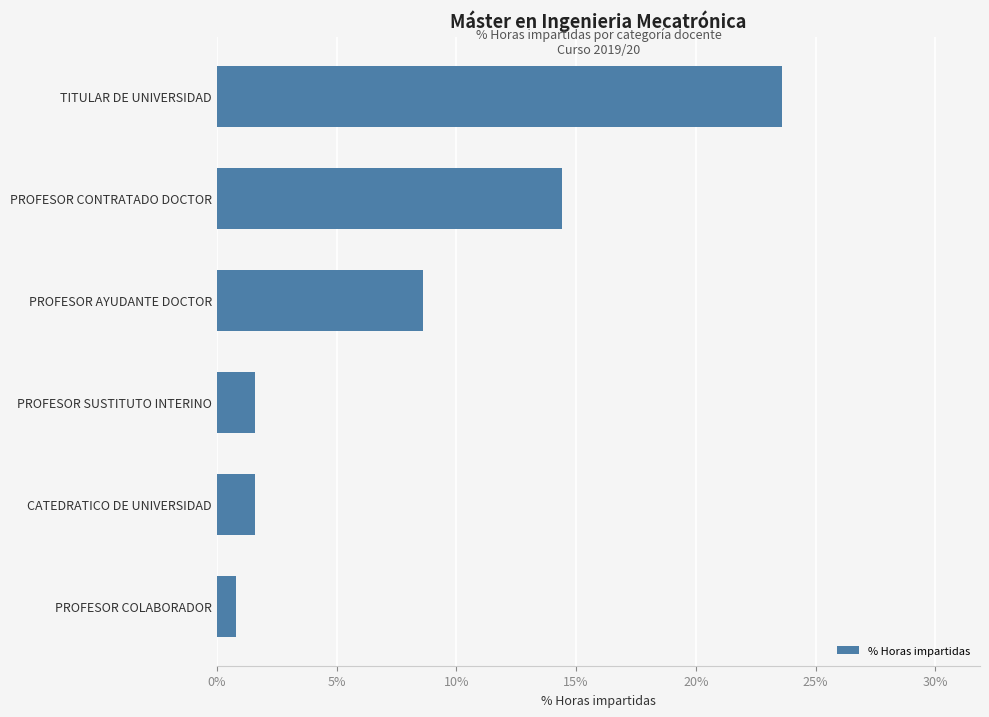

Reading top to bottom, extract all data points from this chart.

23.6	14.4	8.6	1.6	1.6	0.8